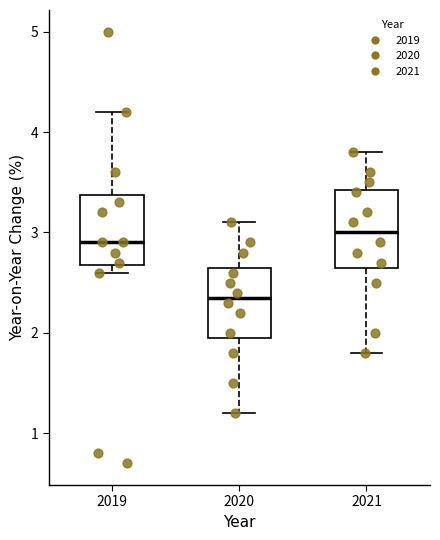

Where is the upper edge of the box at x = 2020 on the y-axis? The values are not printed on the chart, so give them approximately, as read against the axis.

2.7